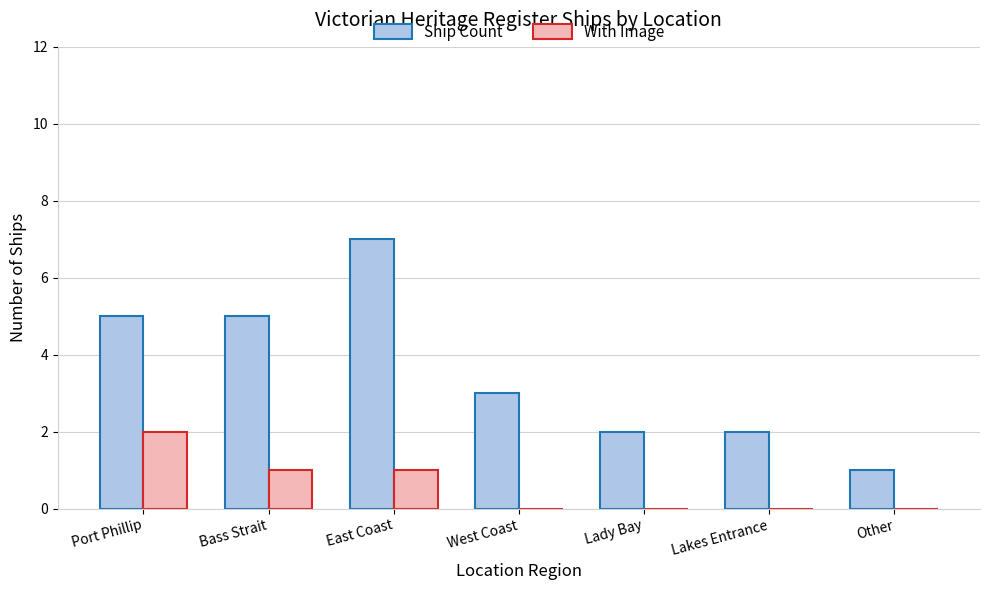

At which category does the chart reach its peak across all series?

East Coast